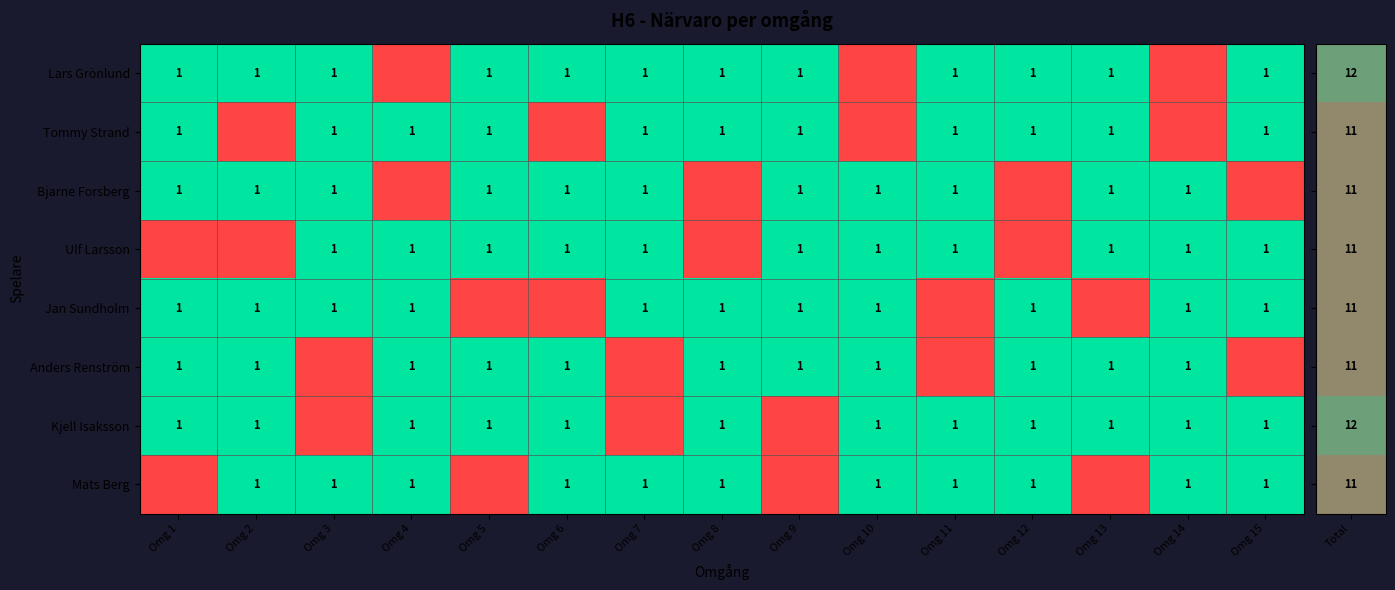

How many data points does each series have?

15